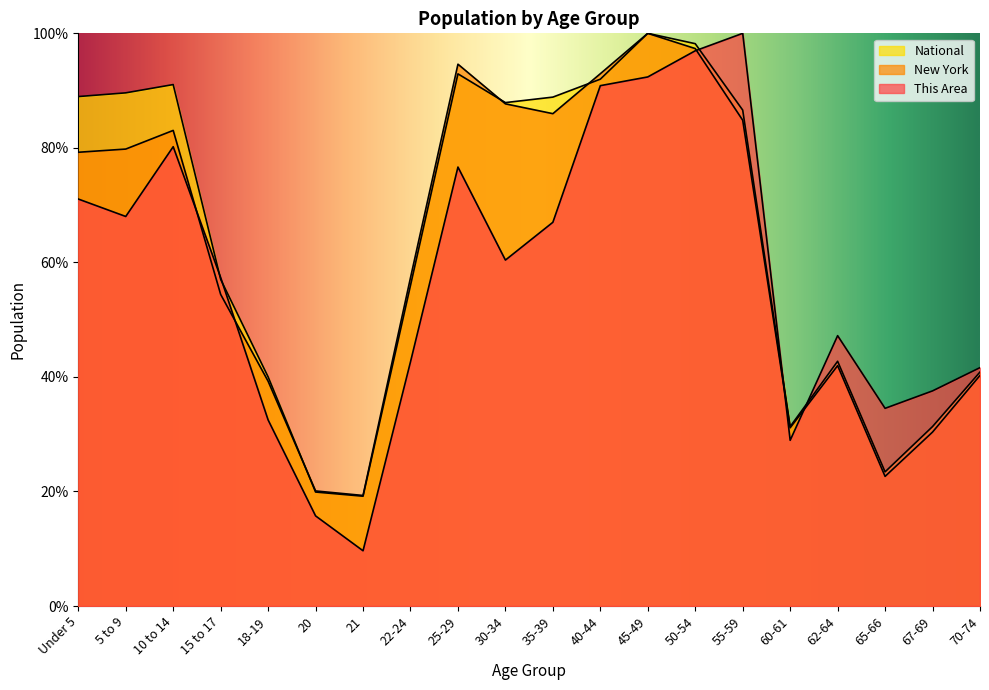

How many lines are shown in the chart?

3